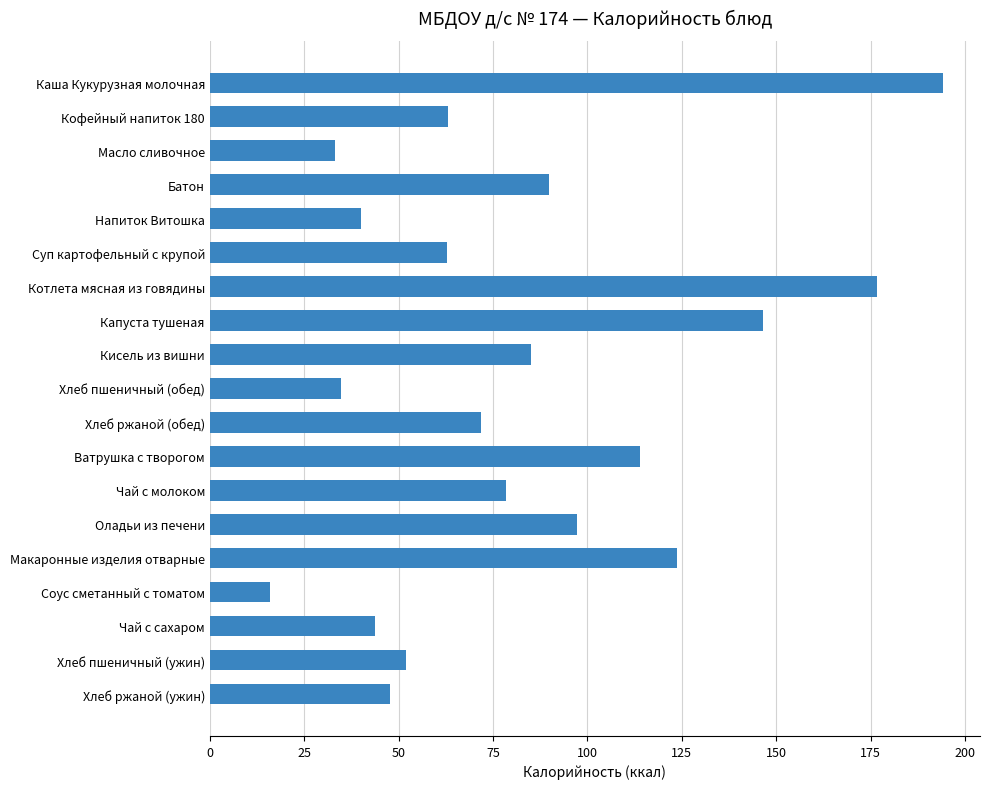

What is the average value?

82.6